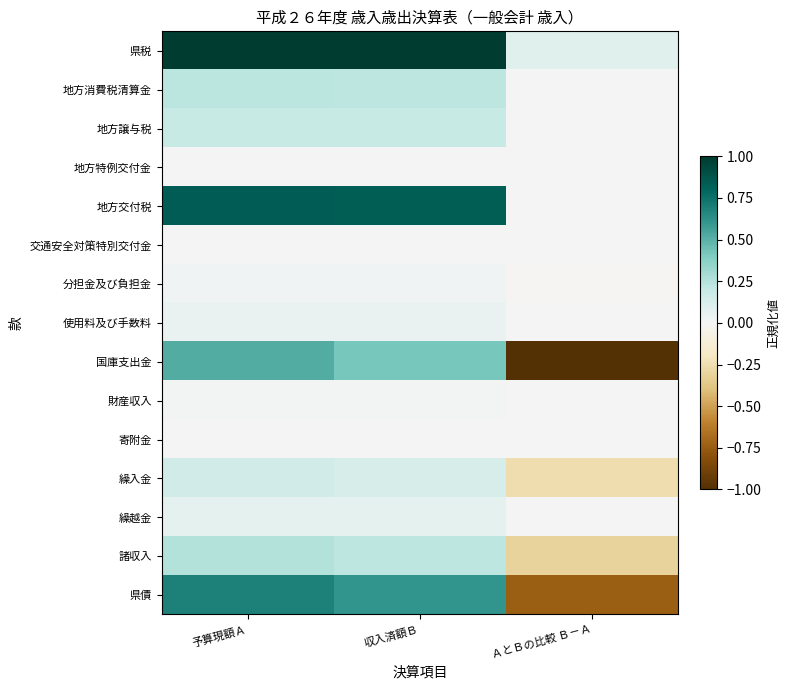

Between ＡとＢの比較 Ｂ－Ａ and 予算現額Ａ, which is larger?

予算現額Ａ